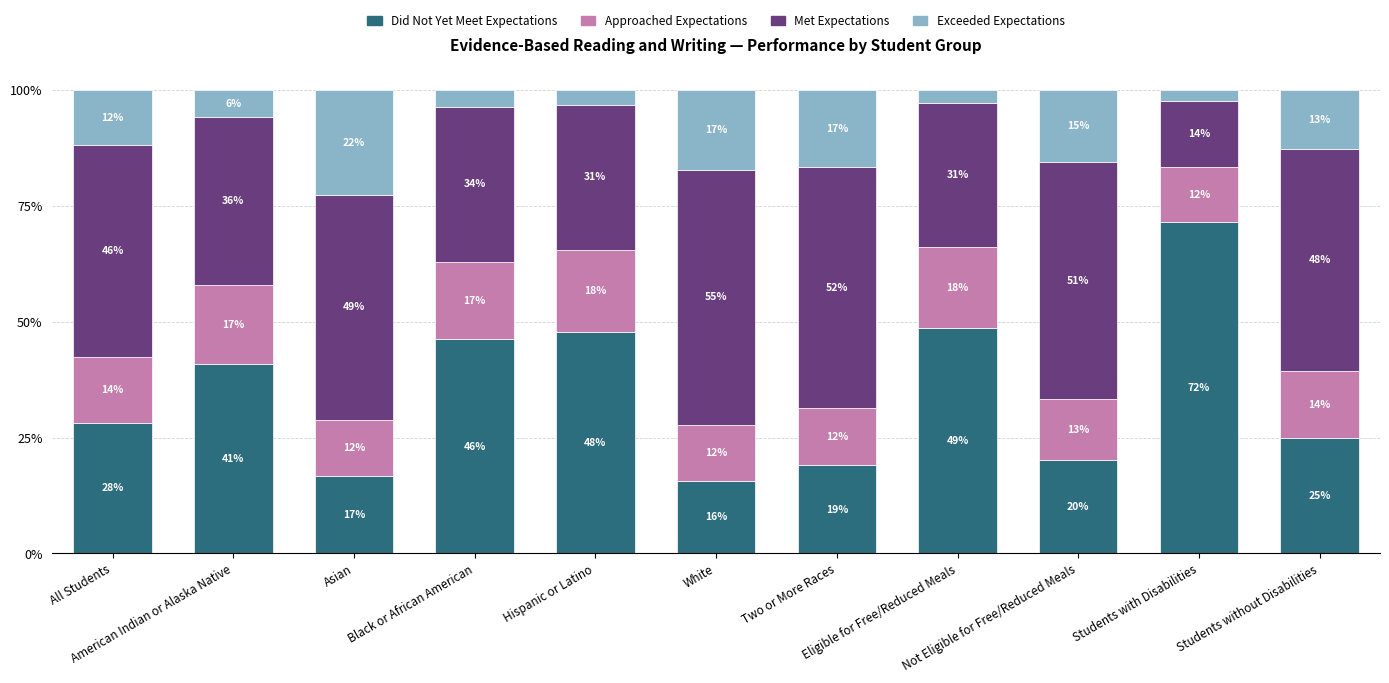

What is the difference between the second highest and minimum values in the Exceeded Expectations series?

0.1